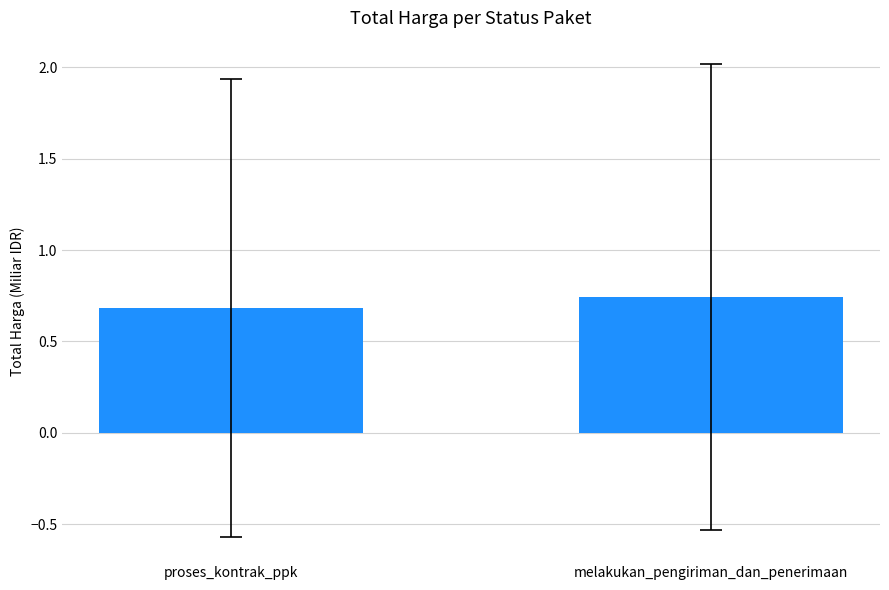

What is the difference between the values at melakukan_pengiriman_dan_penerimaan and proses_kontrak_ppk?

0.1